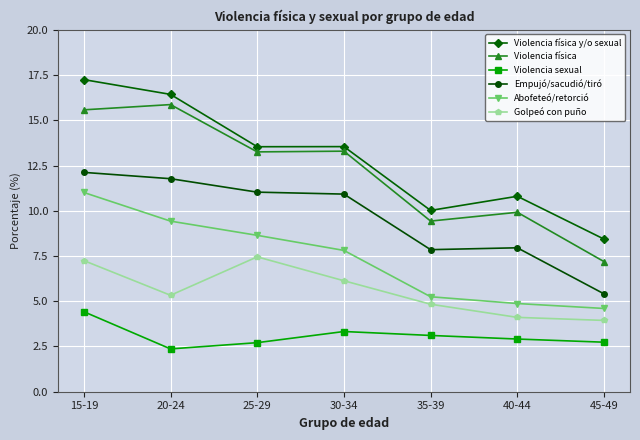

What is the value of the Violencia sexual point at the 5th from the left?

3.1